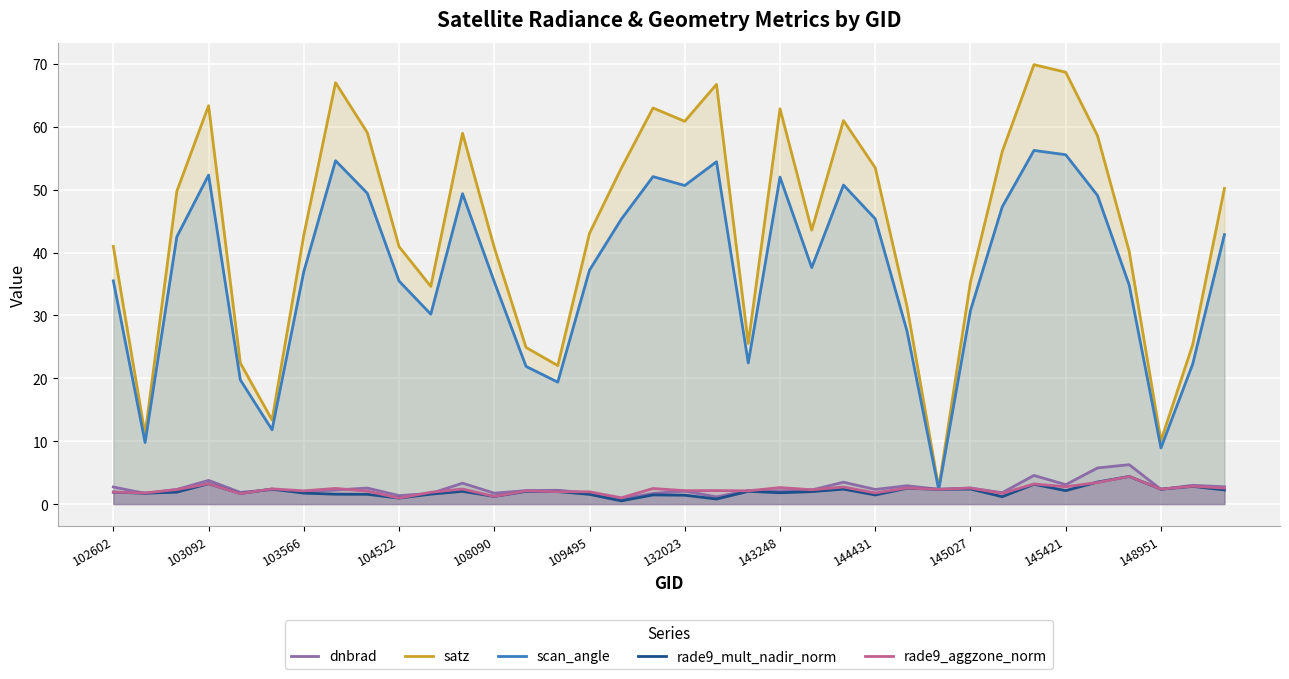

What is the difference between the highest and lowest values at 143248?

61.1